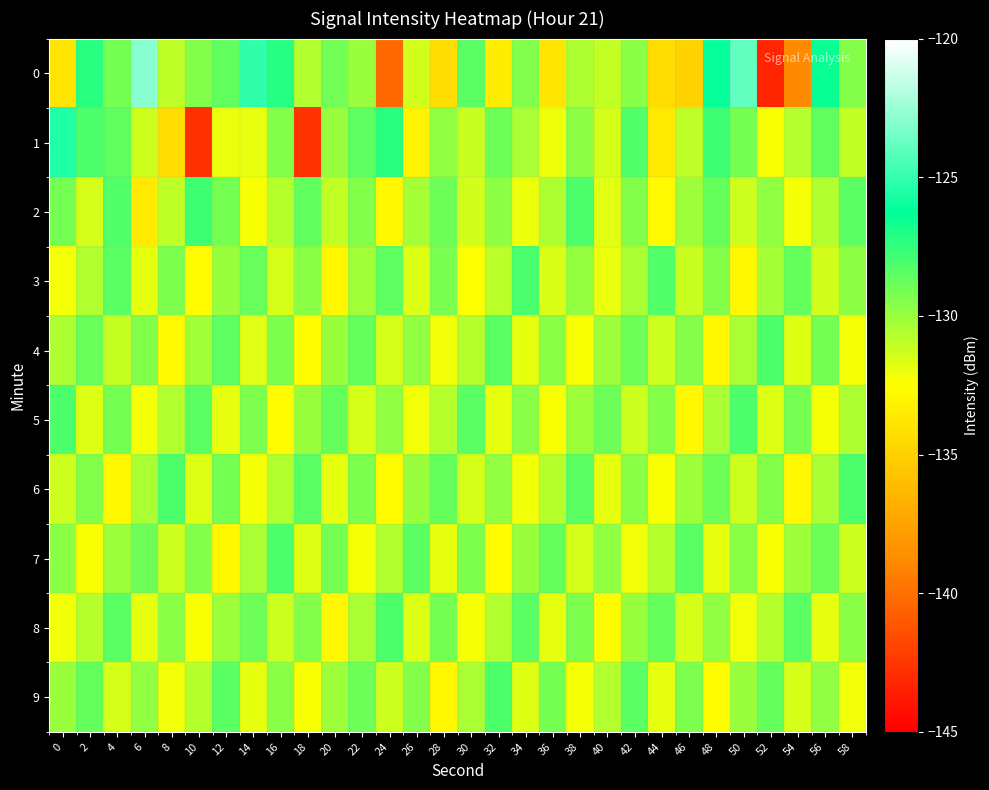

How many distinct data groups are displayed?

10